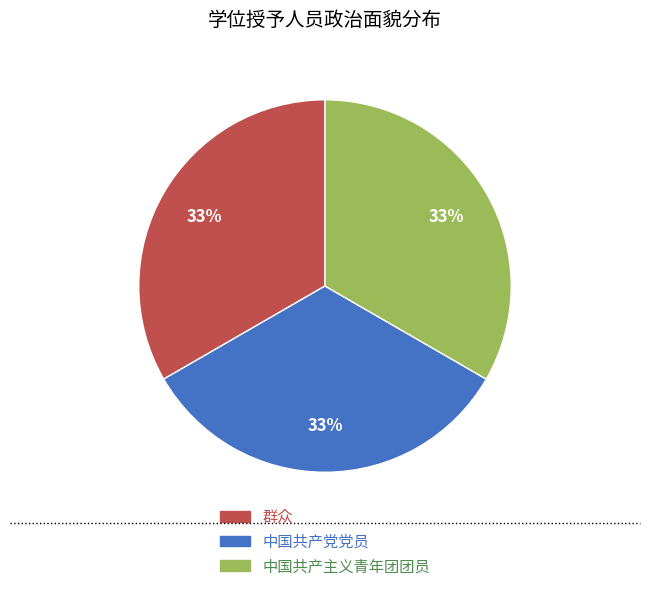

What is the ratio of the value at 群众 to the value at 中国共产党党员?

1.0